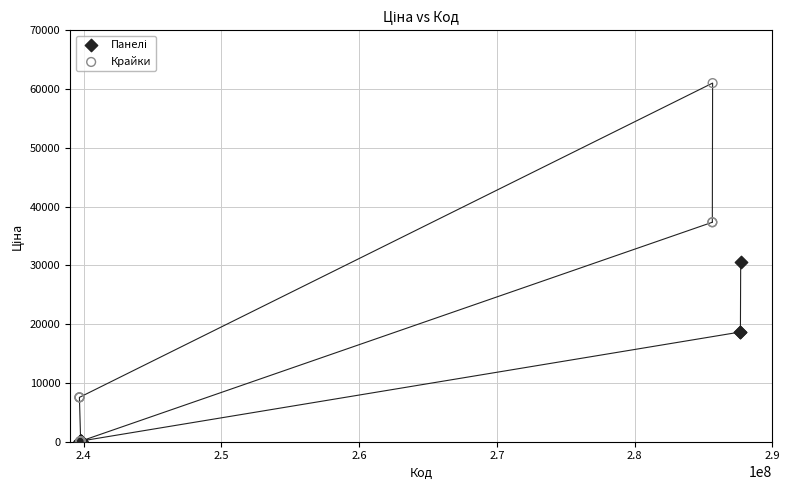

Which series has the widest spread of Y values?

Крайки